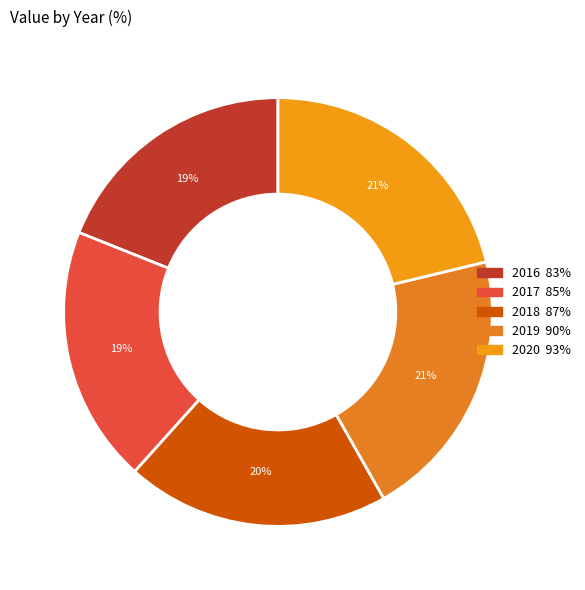

To the nearest percent, what is the difference between the largest and smallest slice percentages?

2%